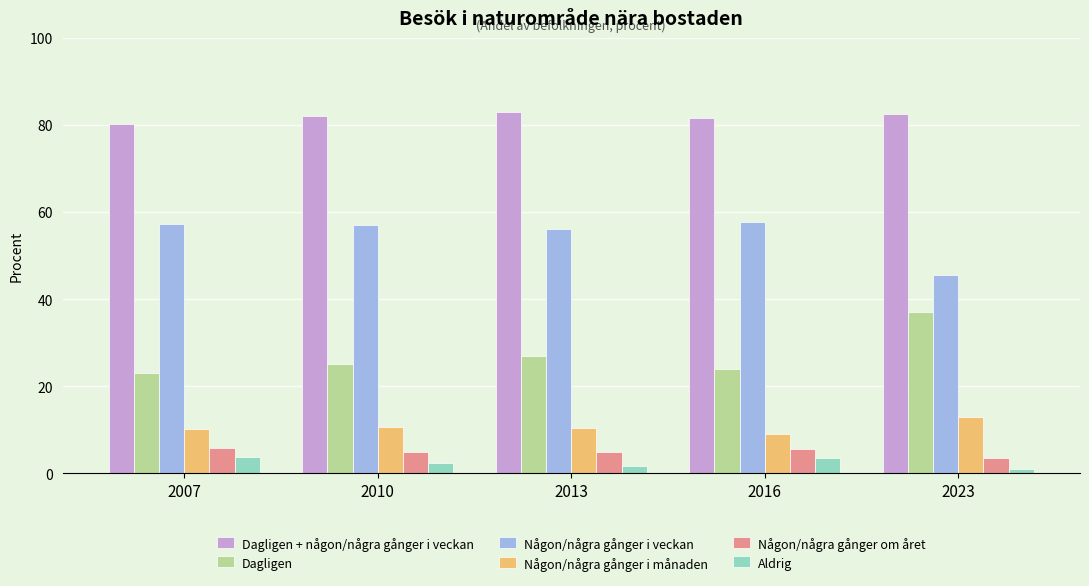

The Någon/några gånger i veckan series shows 35.5 at 2013. True or false?

False